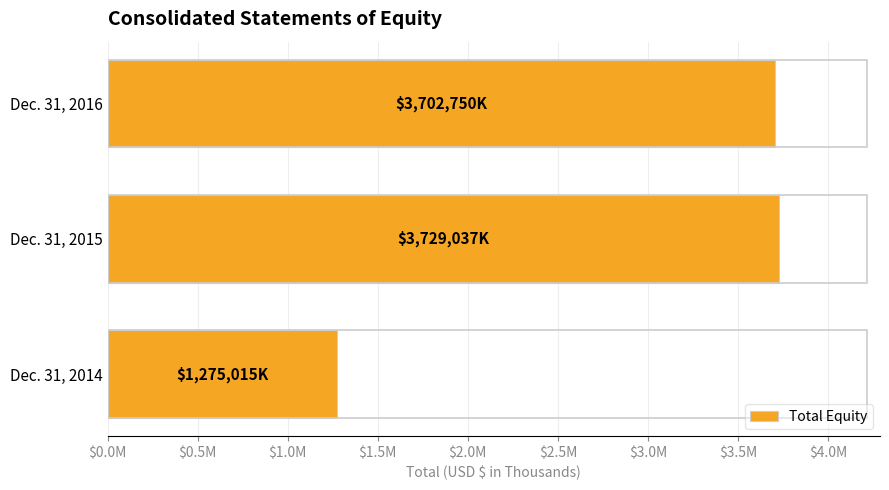

Are the bars horizontal?

Yes